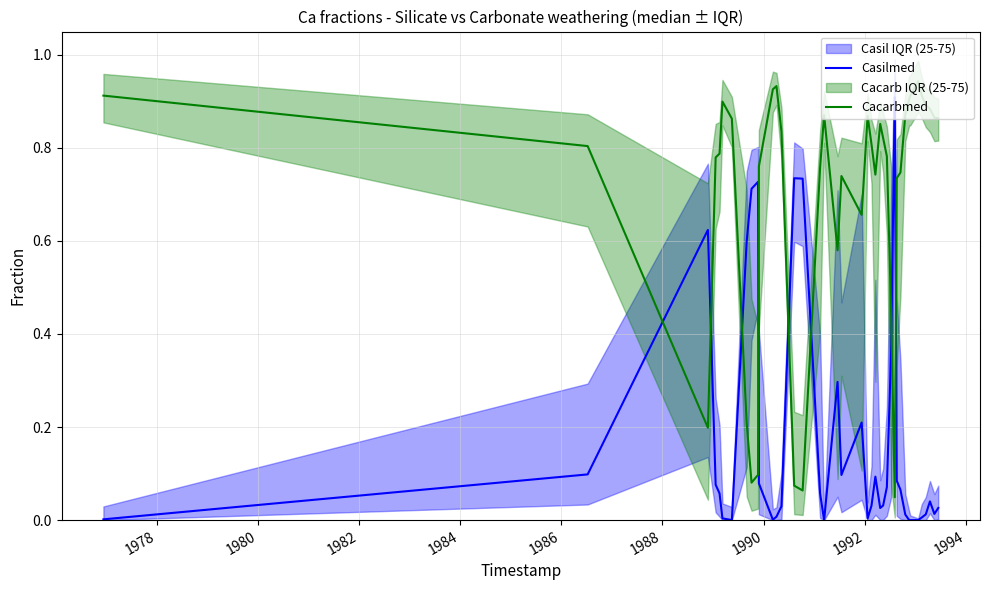

Reading left to right, transcribe all the data shown in this chart.

Casilmed: 0.0	0.1	0.6	0.1	0.1	0.0	0.0	0.6	0.7	0.7	0.1	0.0	0.0	0.0	0.7	0.7	0.1	0.0	0.3	0.1	0.2	0.0	0.0	0.1	0.0	0.0	0.1	0.4	0.9	0.1	0.1	0.0	0.0	0.0	0.0	0.0	0.0	0.0	0.0	0.0
Cacarbmed: 0.9	0.8	0.2	0.8	0.8	0.9	0.9	0.2	0.1	0.1	0.8	0.9	0.9	0.8	0.1	0.1	0.8	0.9	0.6	0.7	0.7	0.9	0.8	0.7	0.9	0.8	0.8	0.4	0.0	0.7	0.7	0.9	0.9	0.9	0.9	0.9	0.9	0.9	0.9	0.9